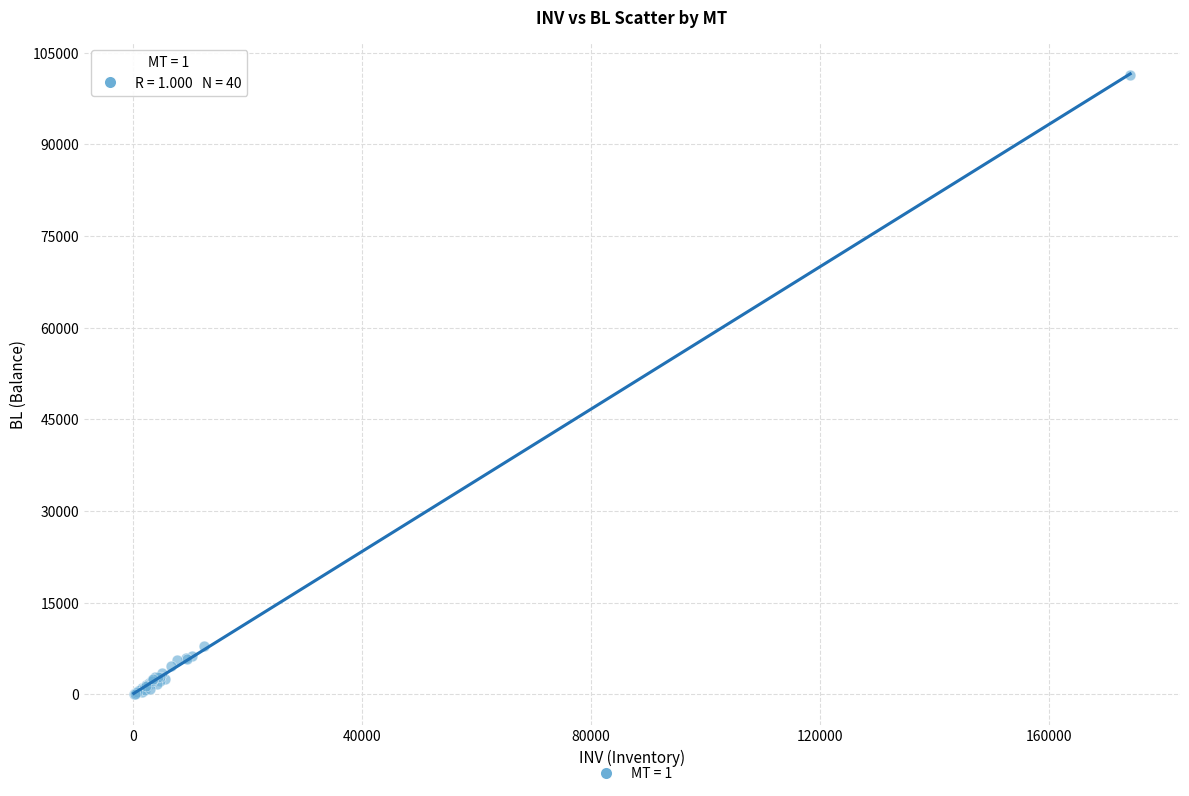

What Y value in the scatter plot is closest to 50742?

7922